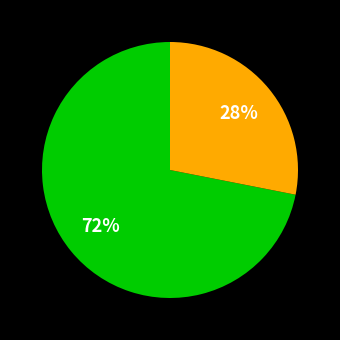

To the nearest percent, what is the difference between the largest and smallest slice percentages?

44%